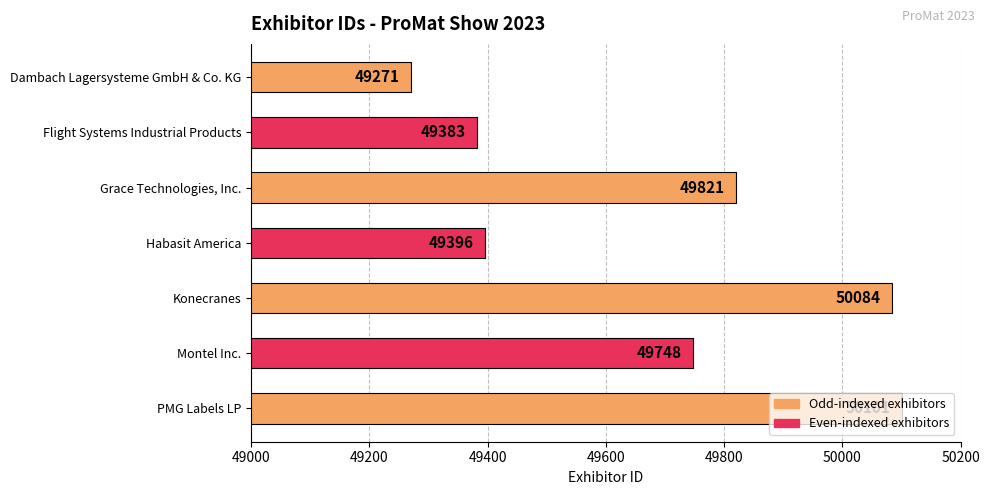

Does the chart contain any negative values?

No